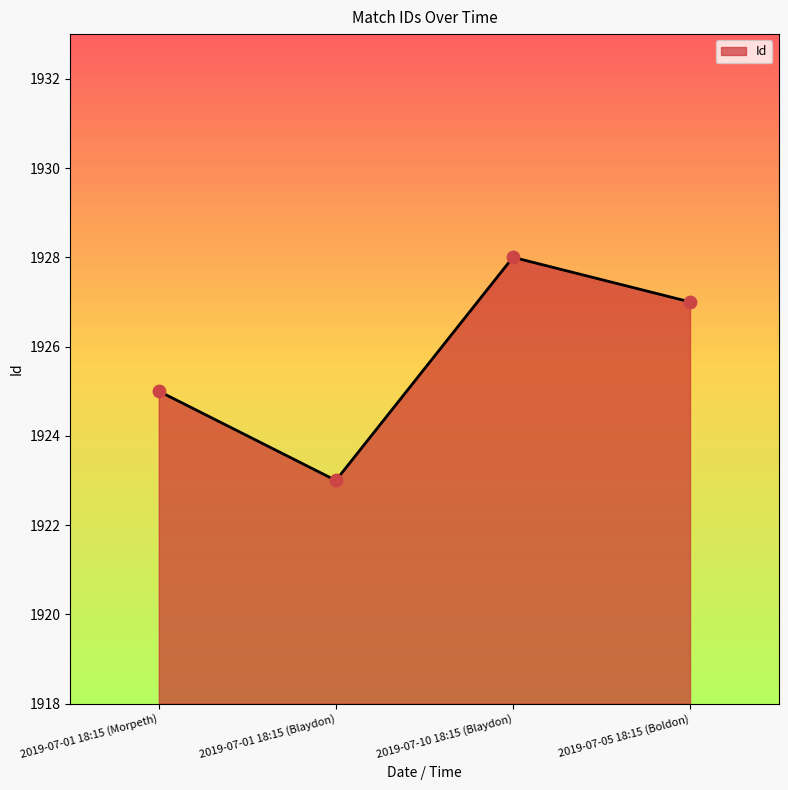

What is the ratio of the value at 2019-07-10 18:15 (Blaydon) to the value at 2019-07-01 18:15 (Blaydon)?

1.0